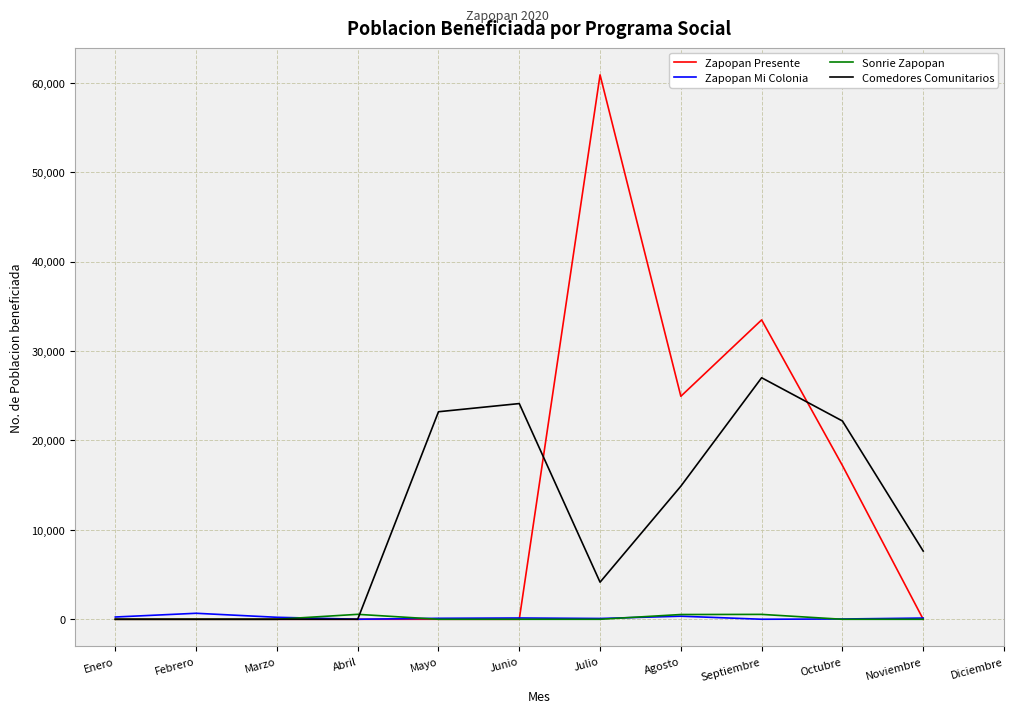

How many intersections are there between Zapopan Presente and Zapopan Mi Colonia?

2